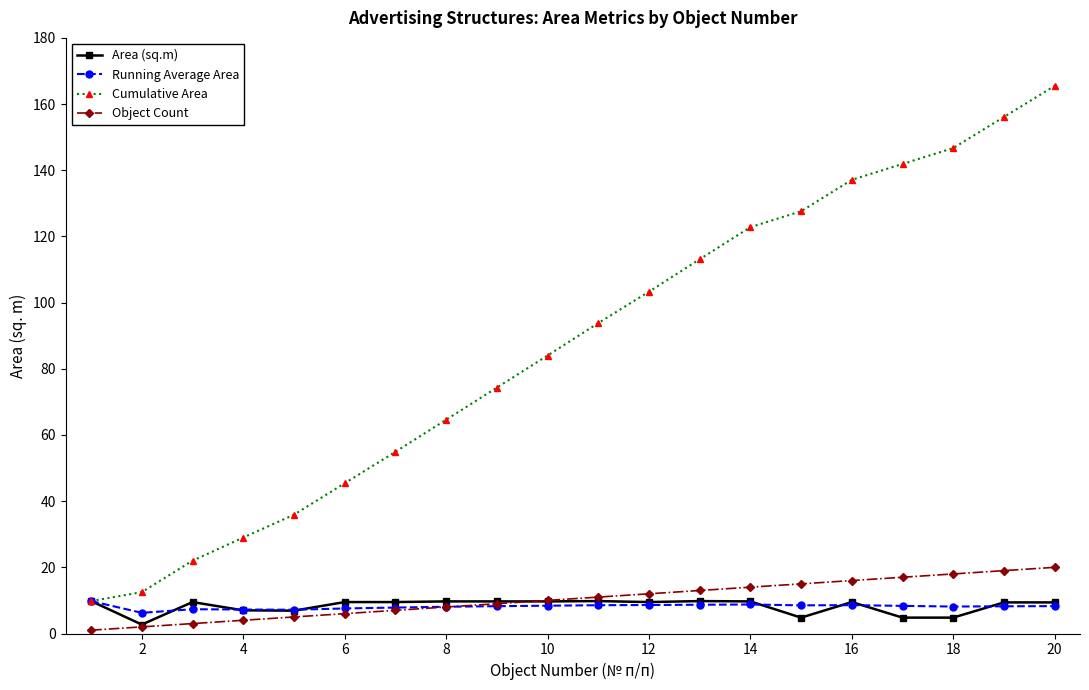

What is the smallest value displayed?

1.0